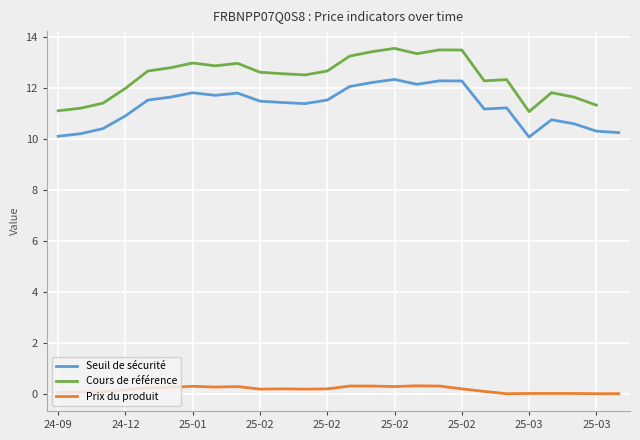

How many distinct data groups are displayed?

3